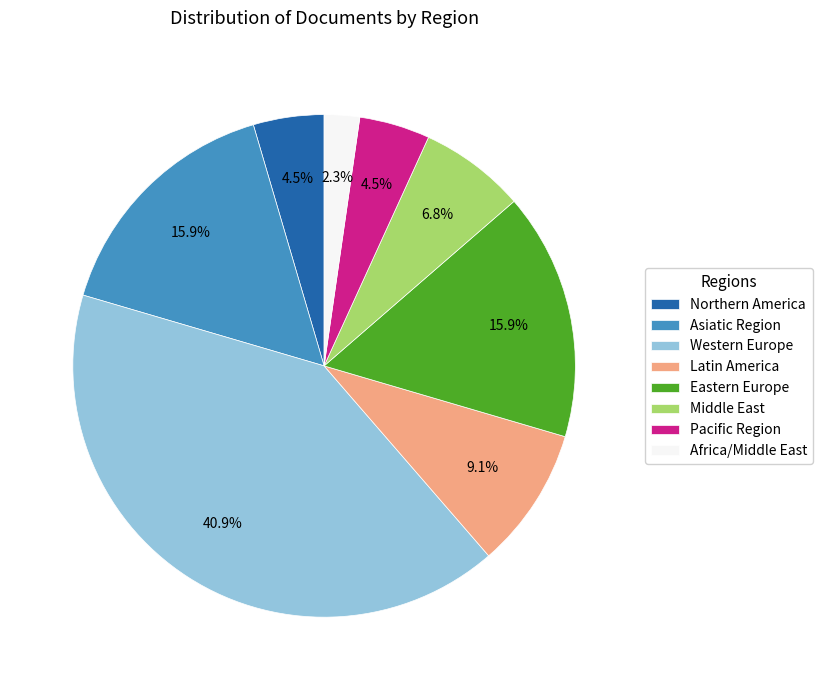

Which slice is the smallest?

Africa/Middle East